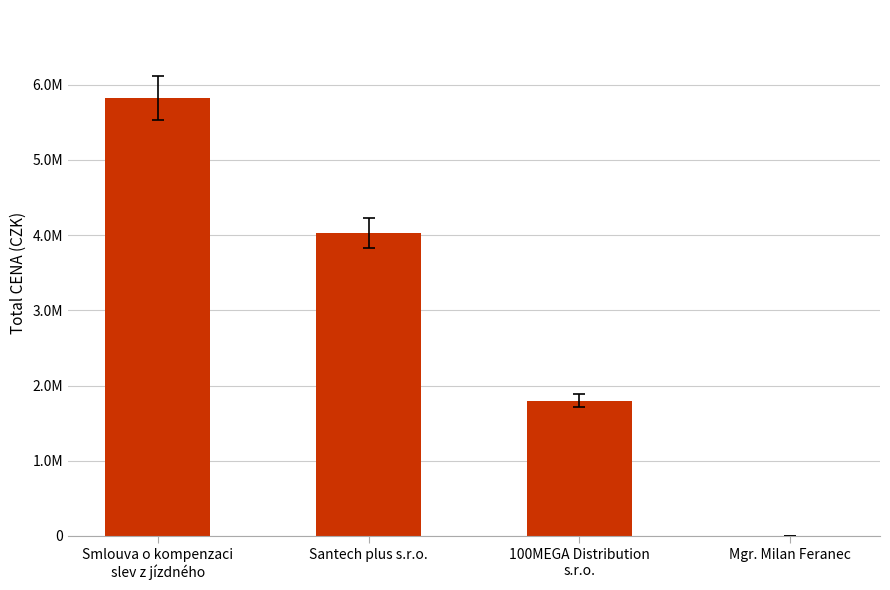

What is the label of the 3rd bar from the right?

Santech plus s.r.o.